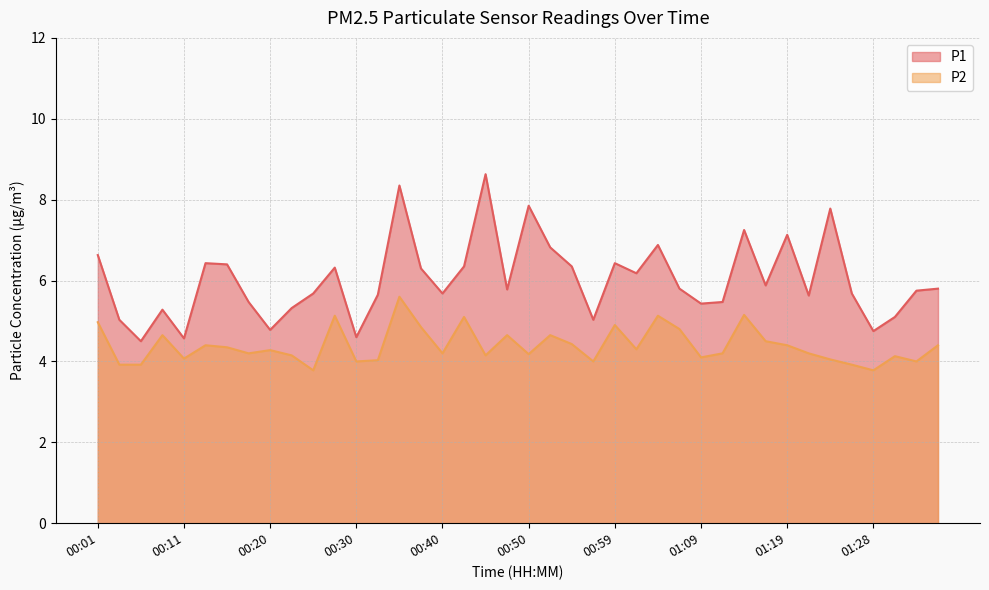

What are all the series names shown in the legend?

P1, P2